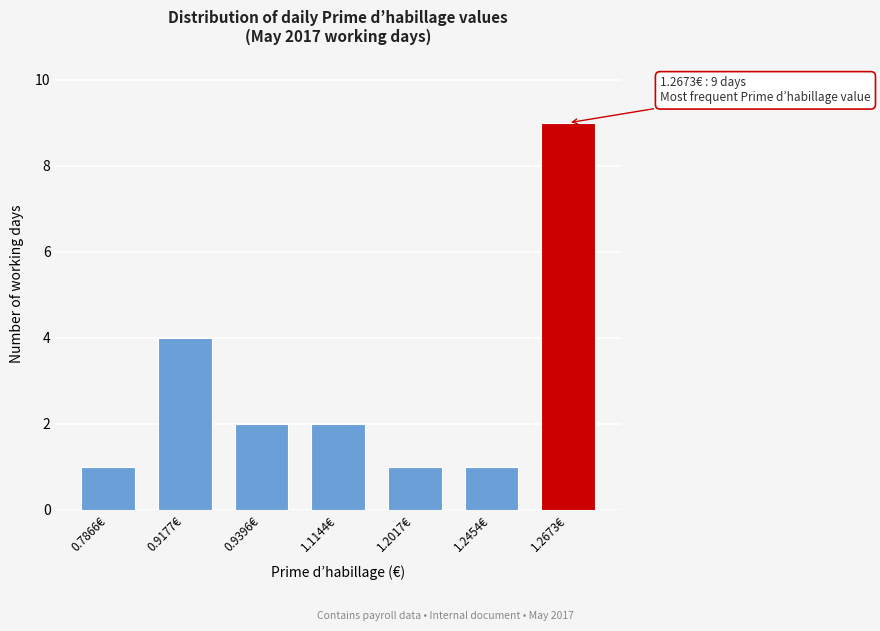

Reading left to right, what are all the values shown in this chart?

1	4	2	2	1	1	9